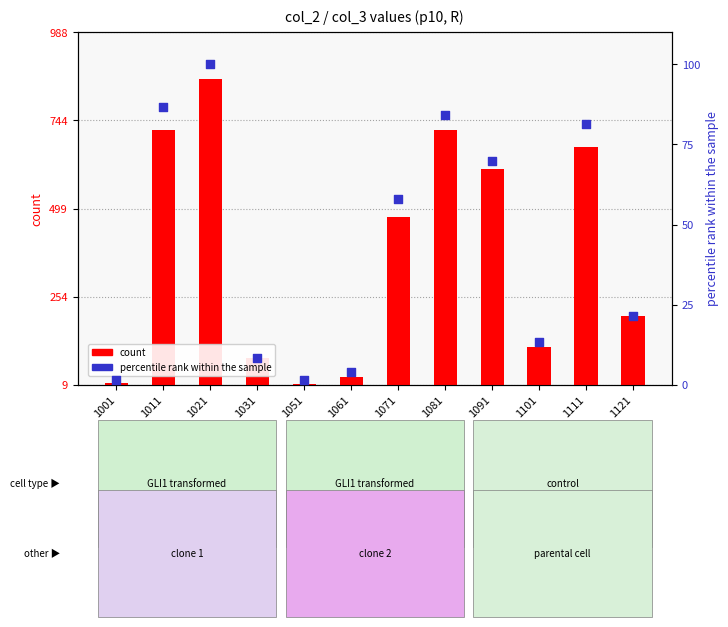

Which series has the largest Y range (max minus min)?

count